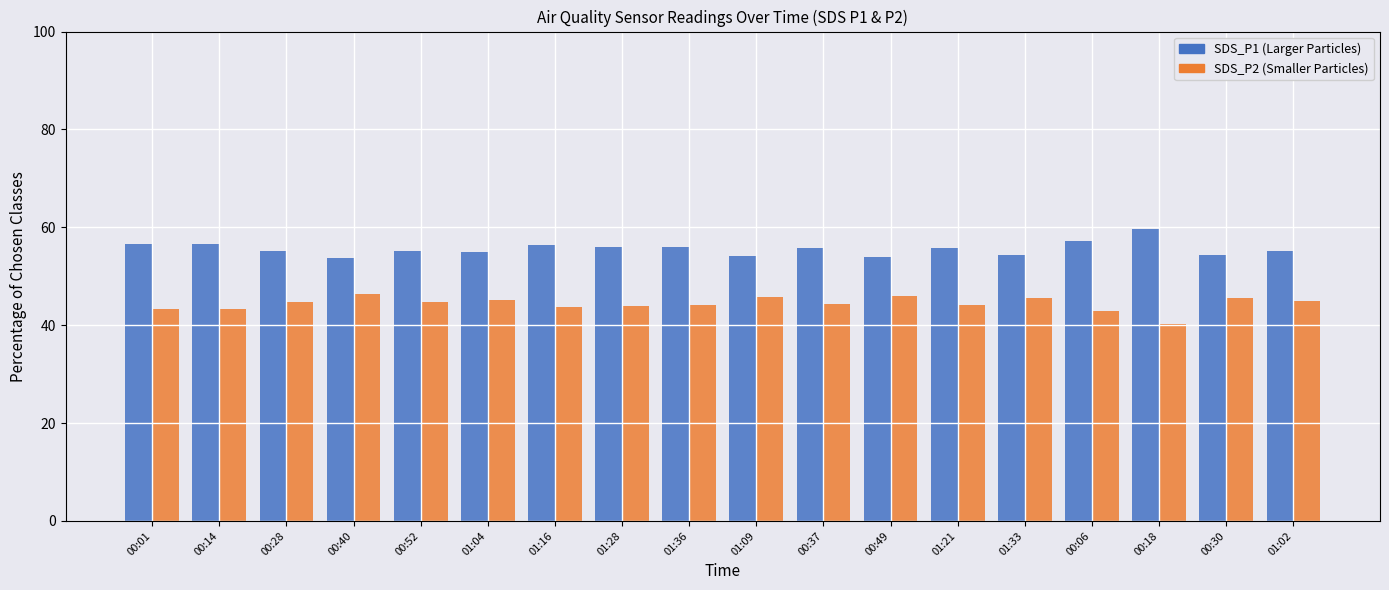

What is the spread (max minus min) of values at 00:01?

13.3